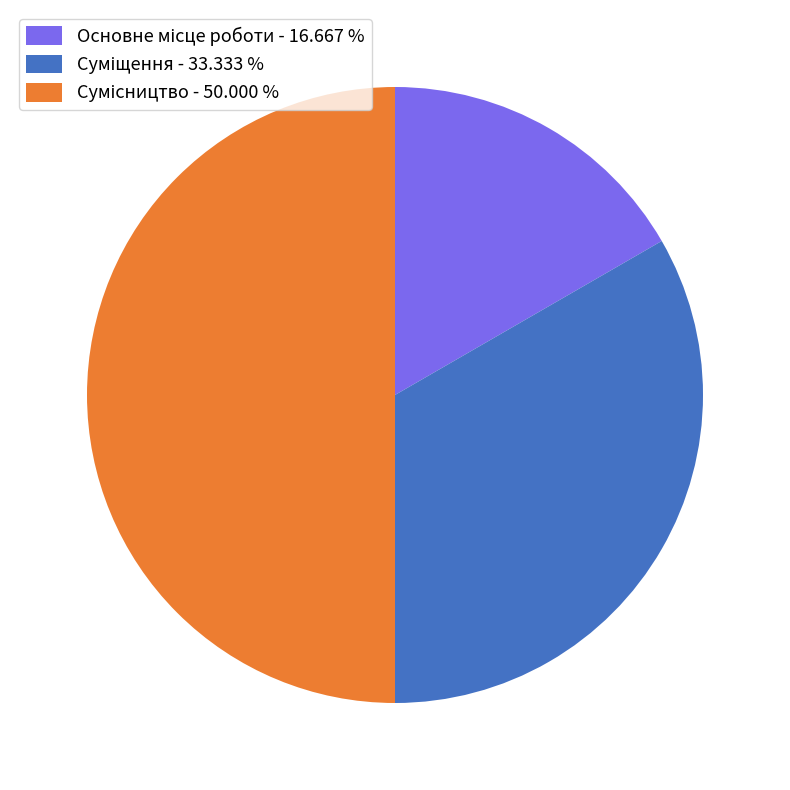

Count the number of slices in the pie.

3